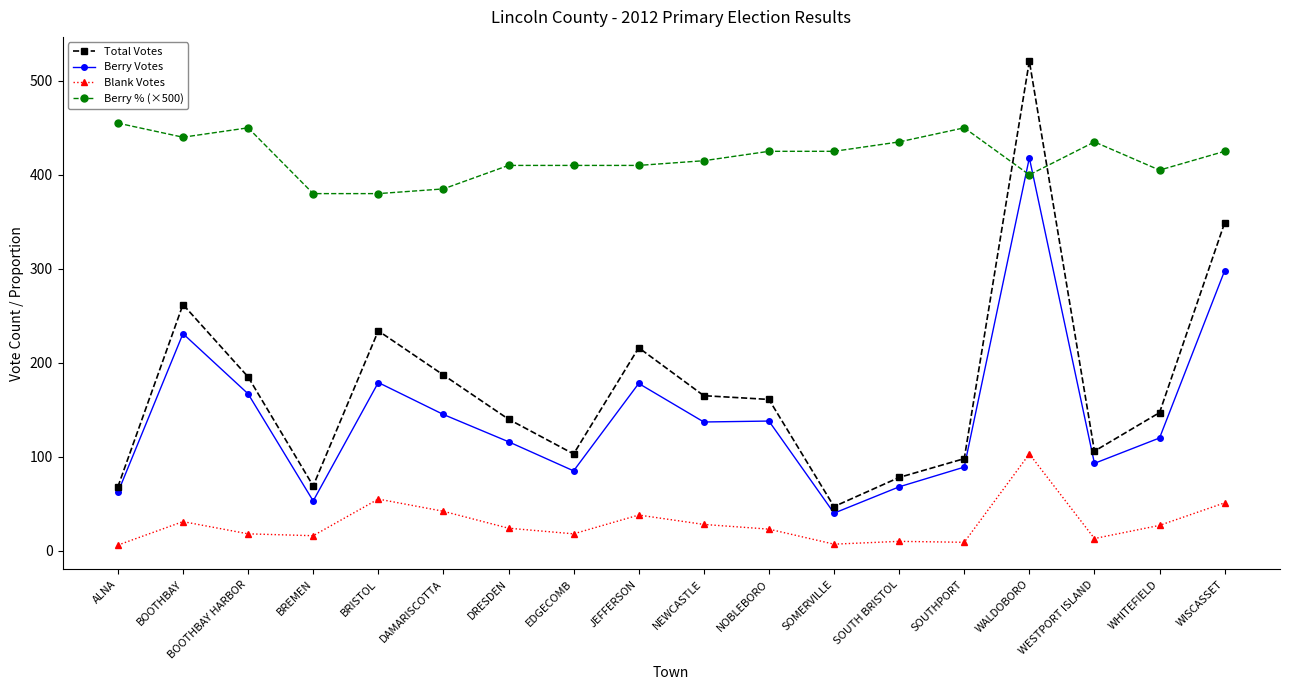

Which series has the widest spread of values?

Total Votes